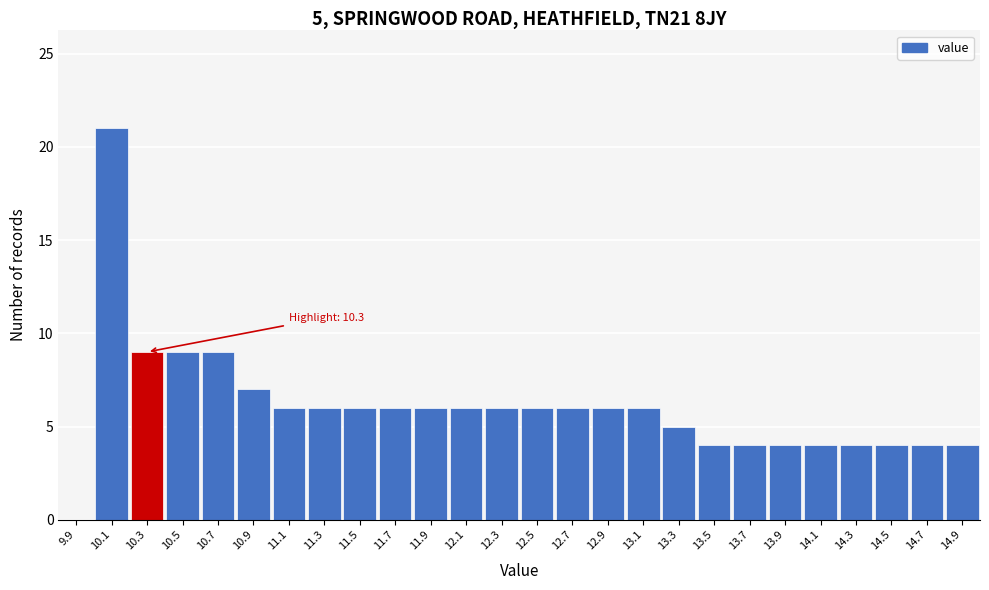

Reading left to right, extract all data points from this chart.

9.9=0	10.1=21	10.3=9	10.5=9	10.7=9	10.9=7	11.1=6	11.3=6	11.5=6	11.7=6	11.9=6	12.1=6	12.3=6	12.5=6	12.7=6	12.9=6	13.1=6	13.3=5	13.5=4	13.7=4	13.9=4	14.1=4	14.3=4	14.5=4	14.7=4	14.9=4